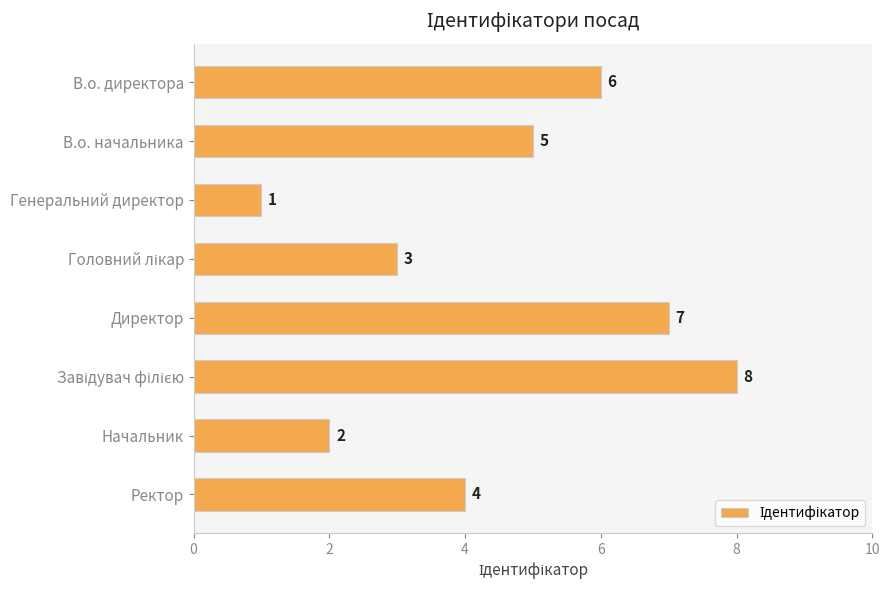

The chart shows a value of 5 at В.о. начальника. True or false?

True